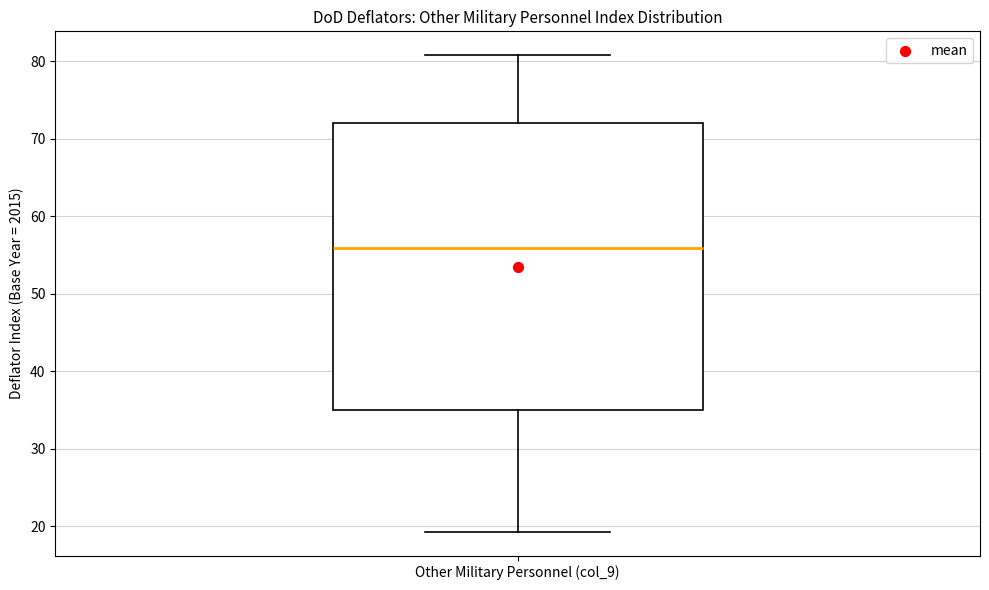

Where does the median line of the box for Other Military Personnel (col_9) sit on the y-axis? The values are not printed on the chart, so give them approximately, as read against the axis.

56